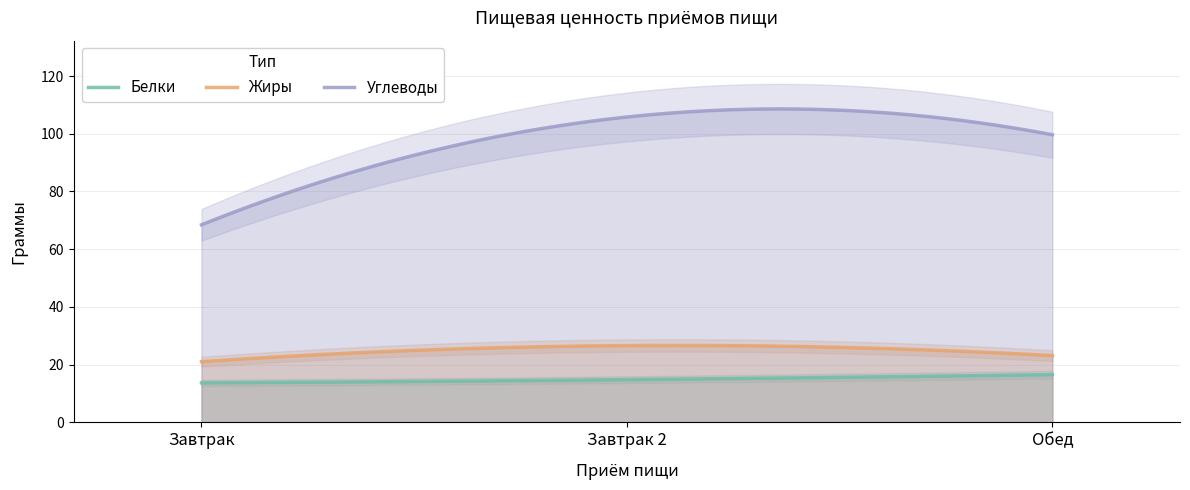

What is the difference between the highest and lowest values at Завтрак?

54.8